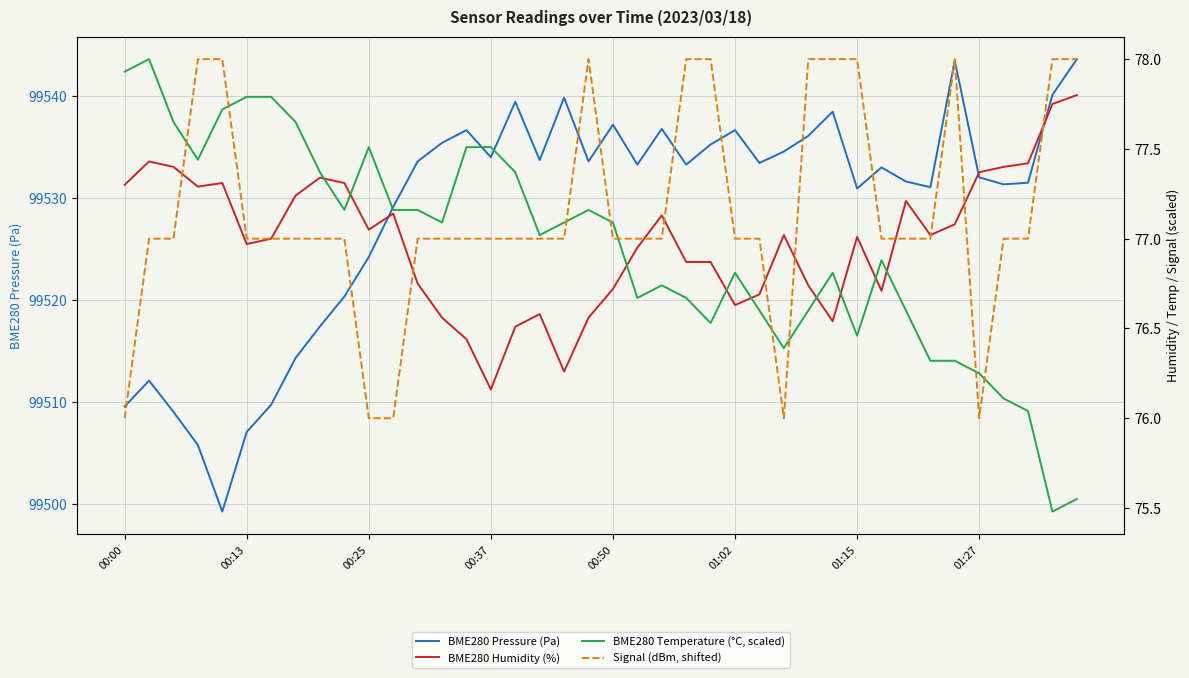

What are all the series names shown in the legend?

BME280 Pressure (Pa), BME280 Humidity (%), BME280 Temperature (°C, scaled), Signal (dBm, shifted)